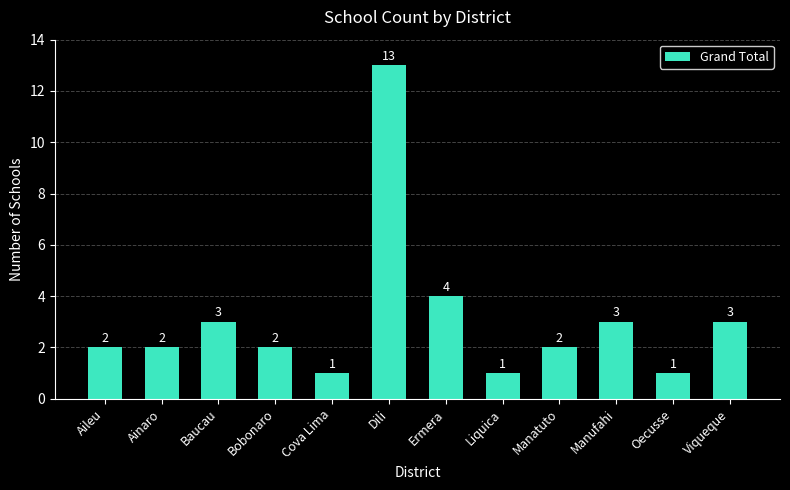

Which has a higher value, Baucau or Manatuto?

Baucau